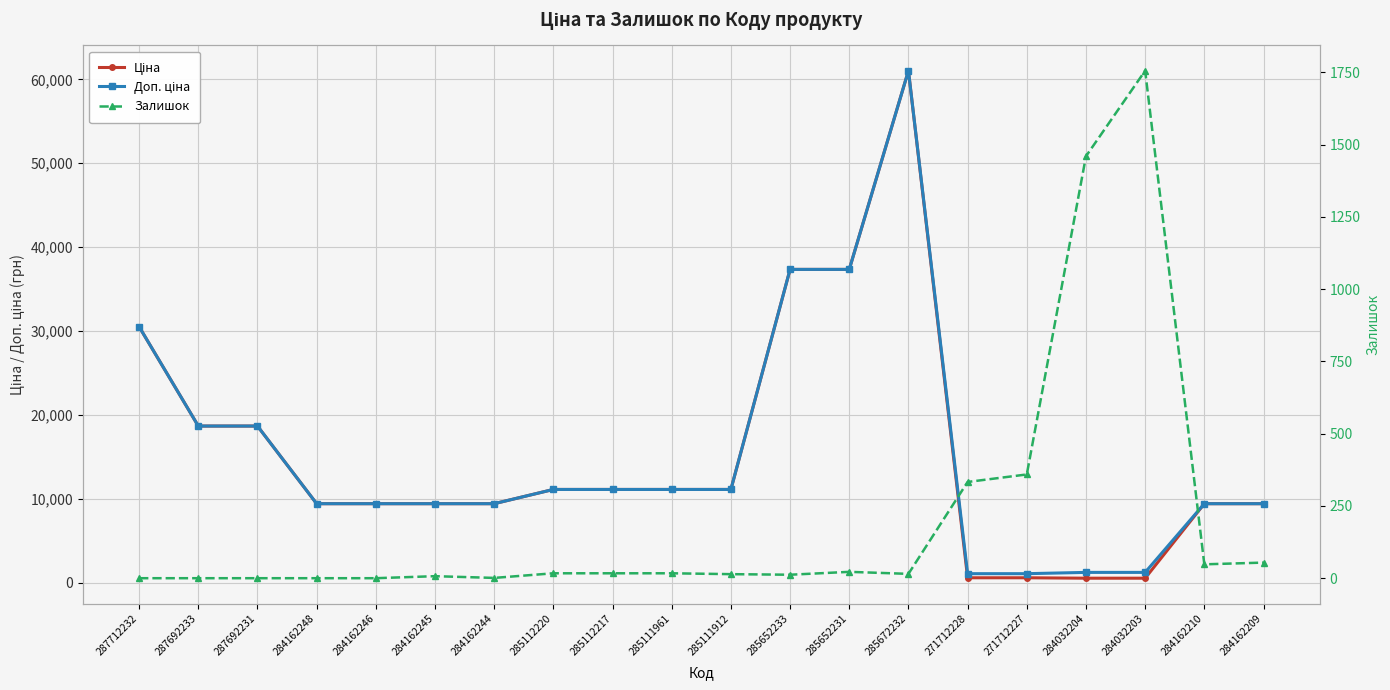

The value of Залишок at 285672232 is 22.5. True or false?

False